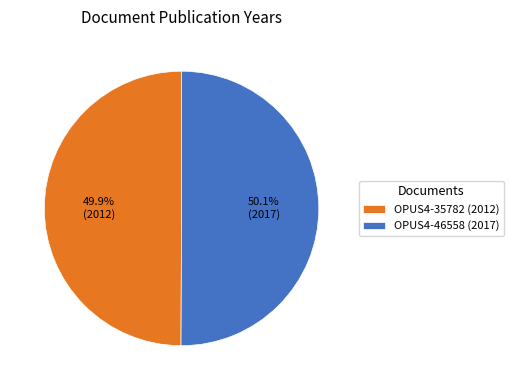

What percentage is NOT represented by OPUS4-35782 (2012)?

50.1%